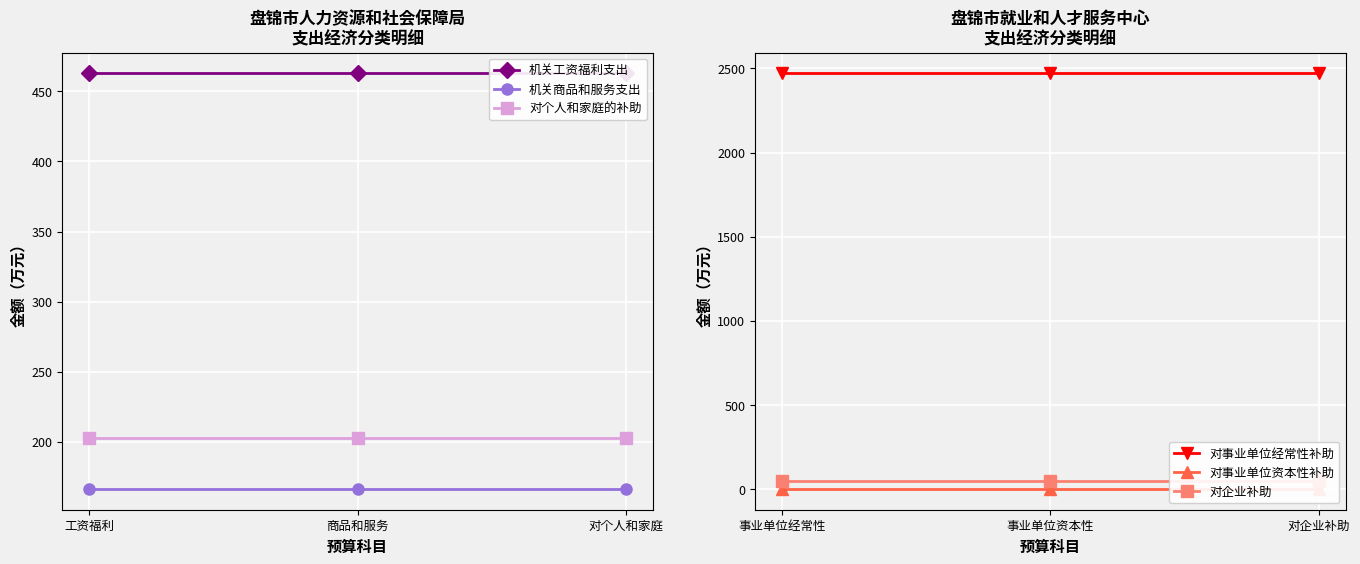

The 机关商品和服务支出 series shows 166.2 at 商品和服务. True or false?

True